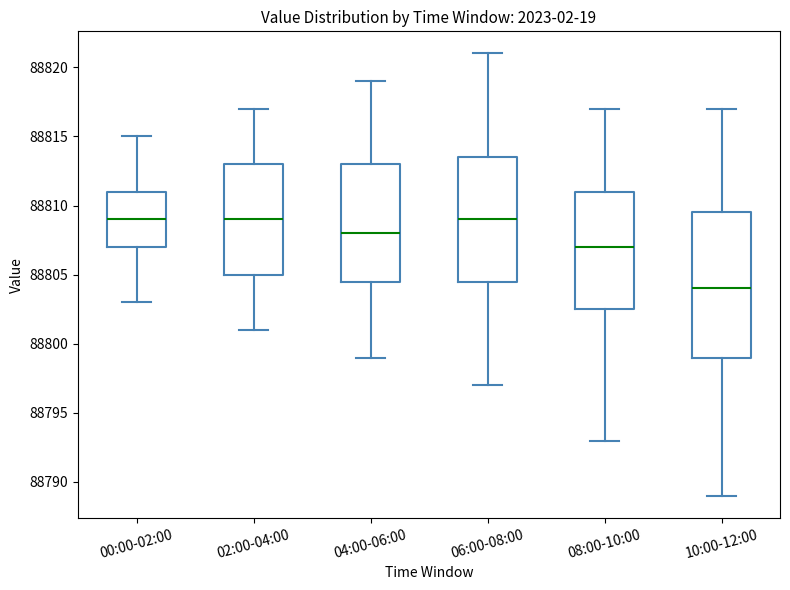

Which box has the lowest median line?

10:00-12:00